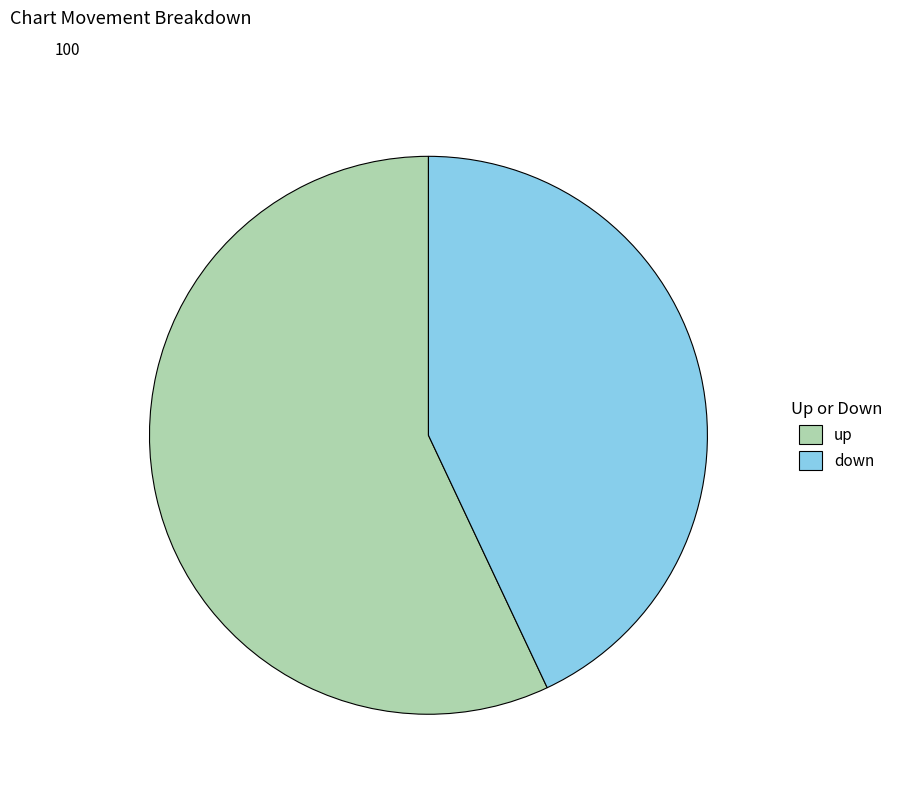

What is the ratio of the value at up to the value at down?

1.3